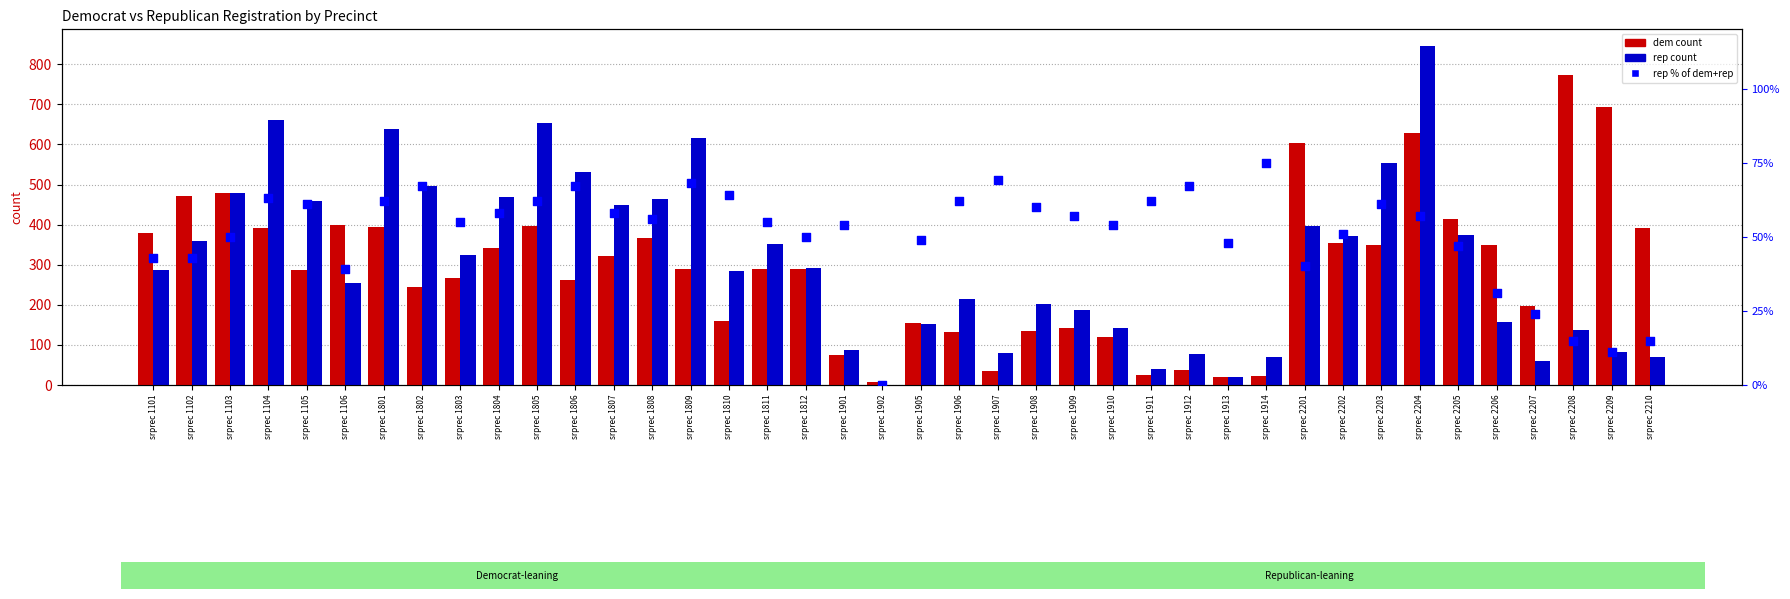

Which series contains the lowest Y value?

rep